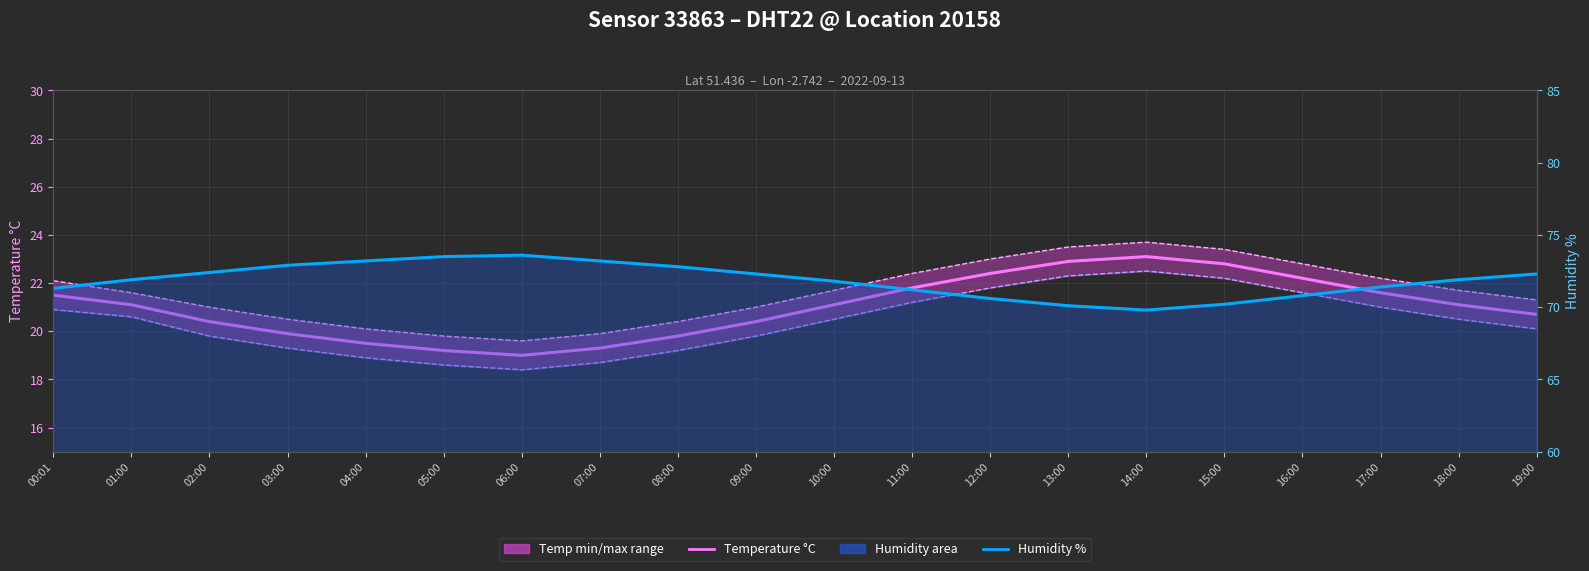

What is the approximate value of Humidity % (mean) at 13:00?

70.1